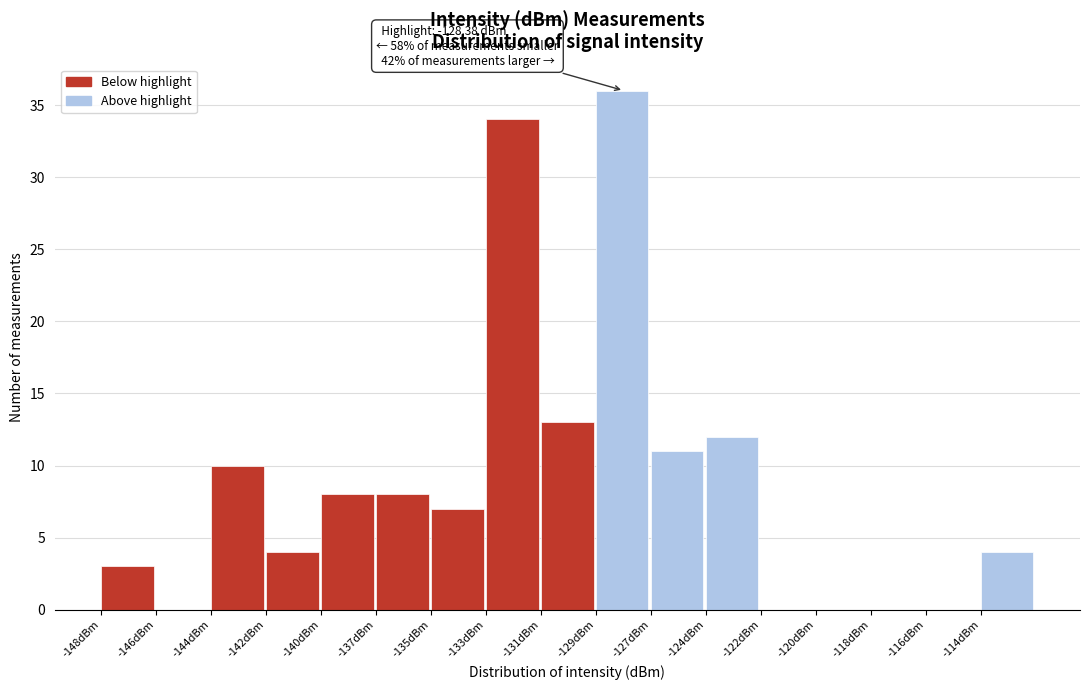

Reading right to left, transcribe all the data shown in this chart.

-114dBm=4	-116dBm=0	-118dBm=0	-120dBm=0	-122dBm=0	-124dBm=12	-127dBm=11	-129dBm=36	-131dBm=13	-133dBm=34	-135dBm=7	-137dBm=8	-140dBm=8	-142dBm=4	-144dBm=10	-146dBm=0	-148dBm=3